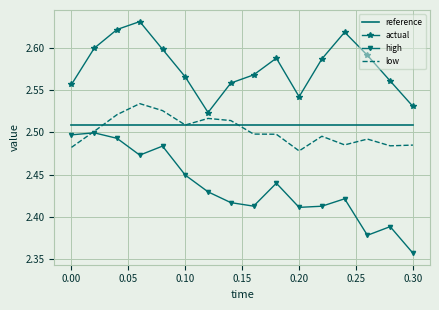

True or false: reference and high cross at least once.

False